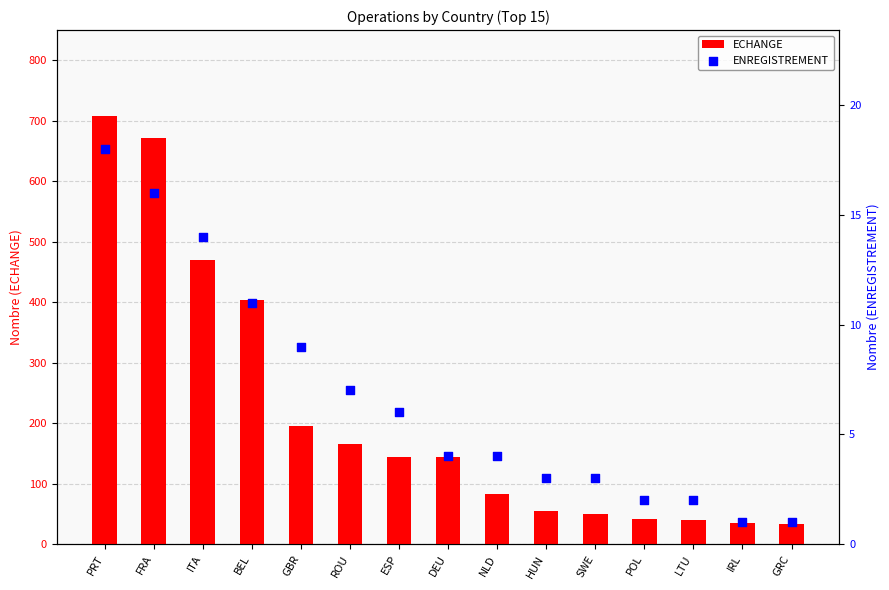

Is the value of ECHANGE at ESP greater than the value of ENREGISTREMENT at POL?

Yes